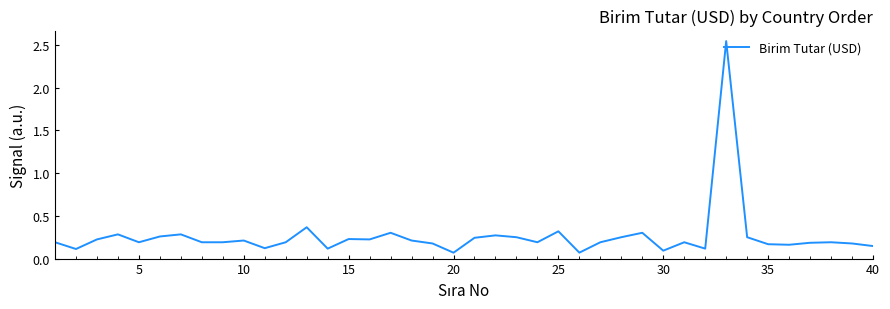

How many lines are shown in the chart?

1